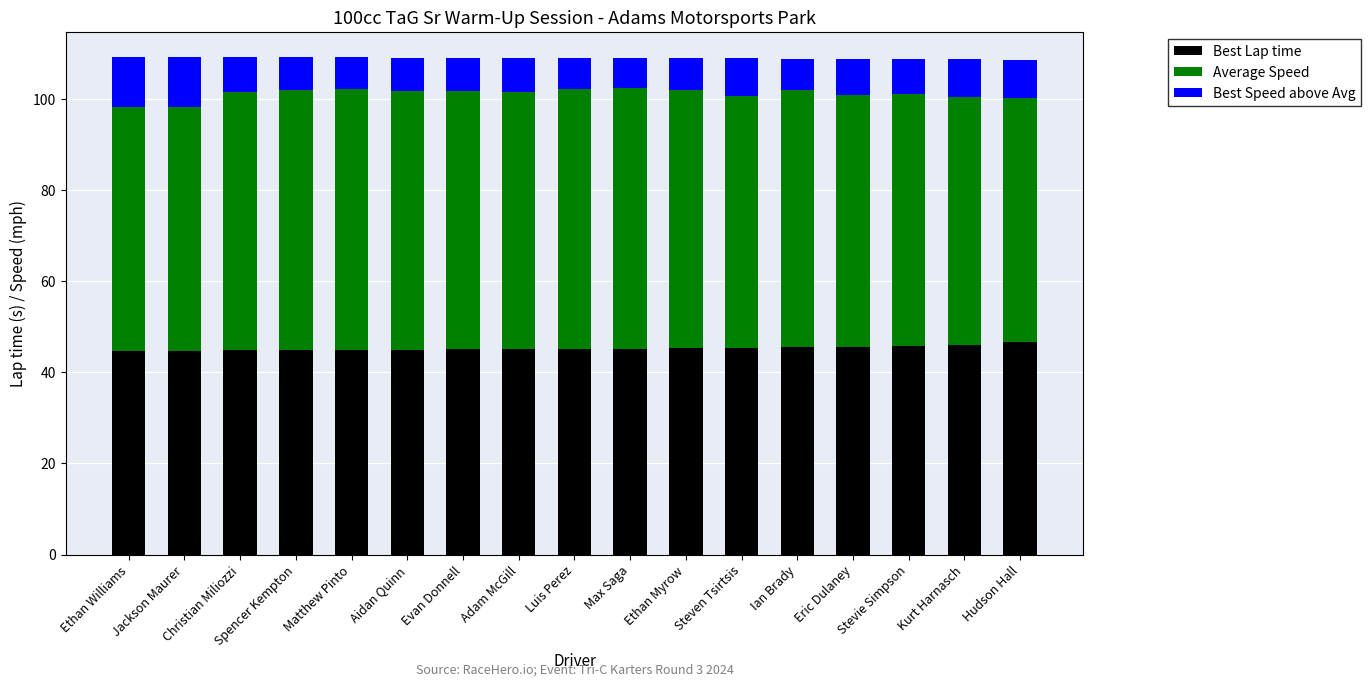

The Best Lap time series shows 45.0 at Evan Donnell. True or false?

True